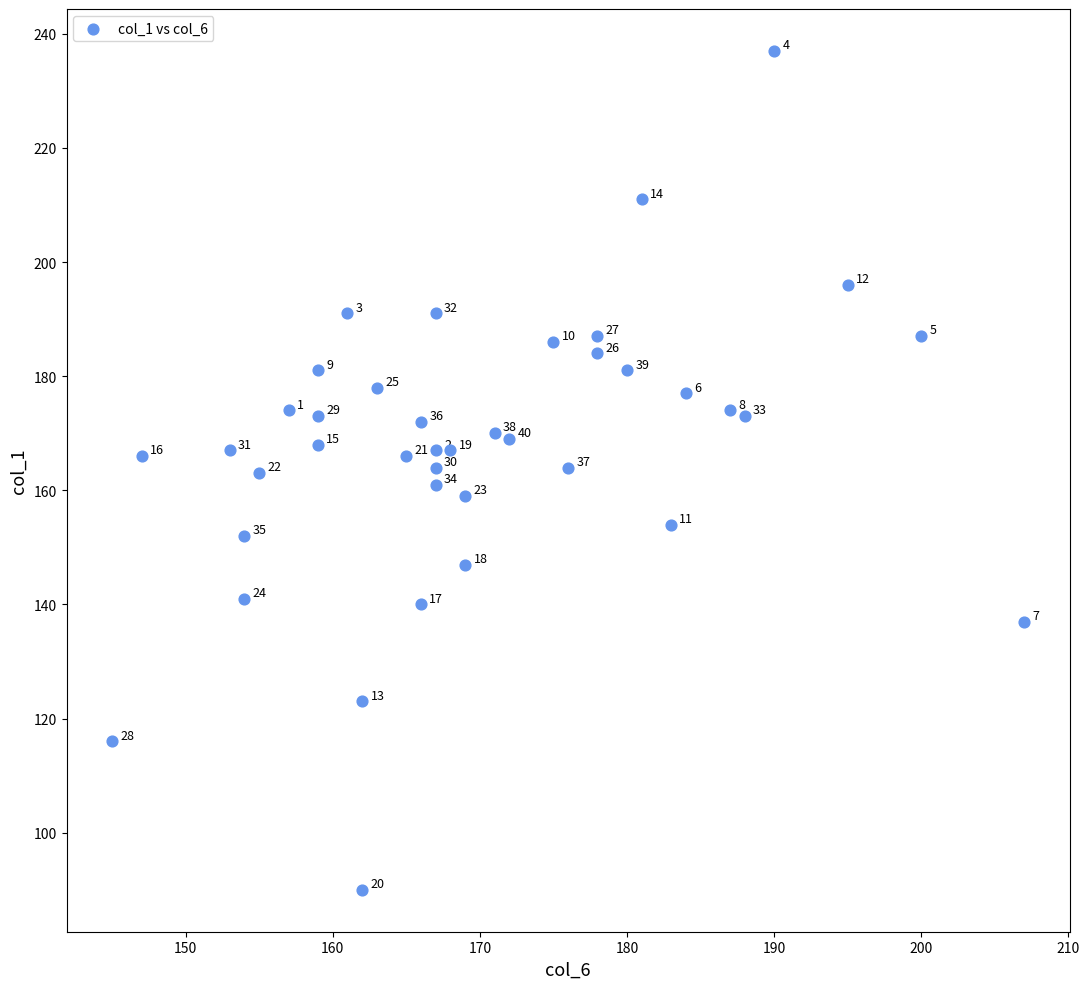

What is the range of X values (max minus min)?

62